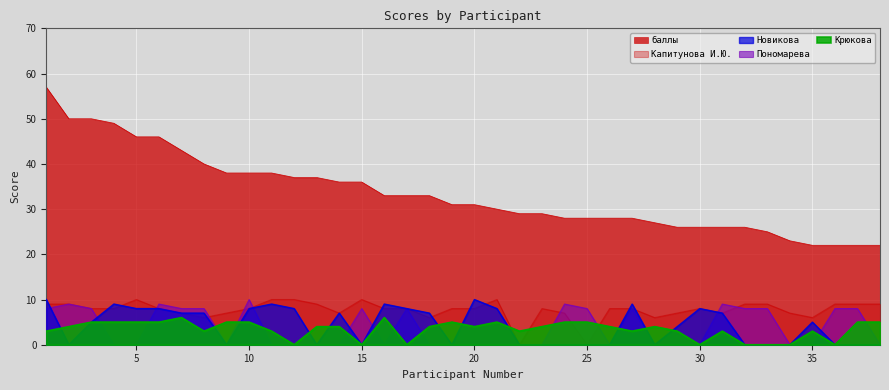

Is it true that Пономарева equals 0 at 23?

True